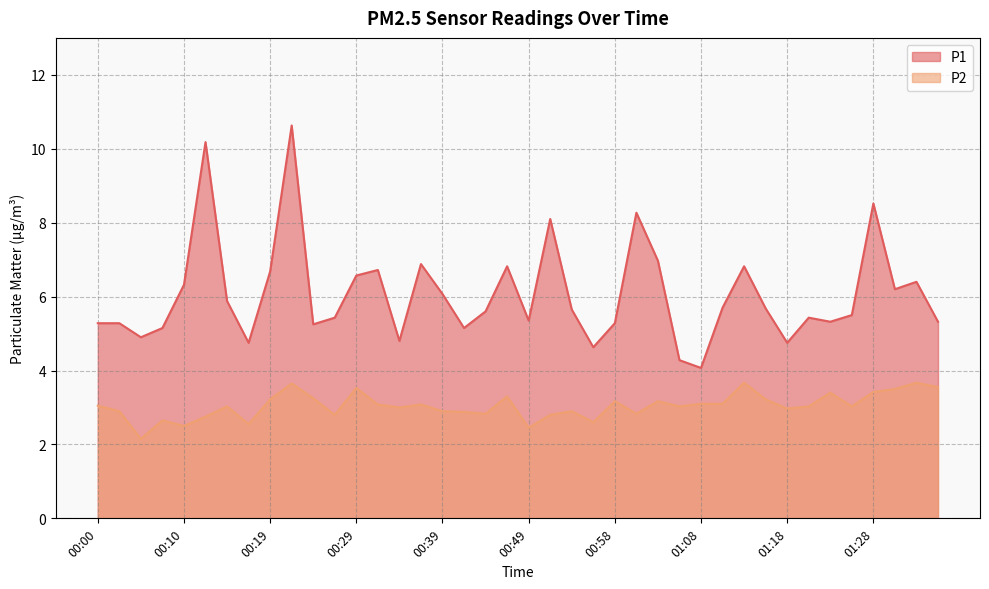

Which series has the largest range (max minus min)?

P1